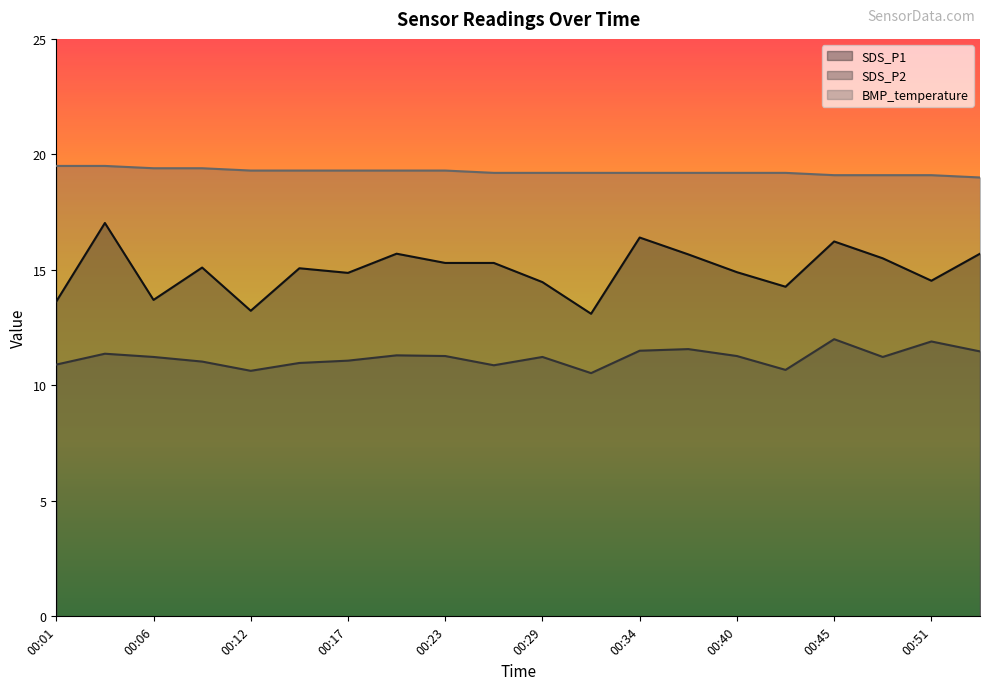

Reading right to left, extract all data points from this chart.

SDS_P1: 00:54=15.7	00:51=14.5	00:48=15.5	00:45=16.2	00:42=14.3	00:40=14.9	00:37=15.7	00:34=16.4	00:31=13.1	00:29=14.5	00:26=15.3	00:23=15.3	00:20=15.7	00:17=14.9	00:15=15.1	00:12=13.2	00:09=15.1	00:06=13.7	00:04=17.0	00:01=13.6
SDS_P2: 00:54=11.5	00:51=11.9	00:48=11.2	00:45=12.0	00:42=10.7	00:40=11.3	00:37=11.6	00:34=11.5	00:31=10.5	00:29=11.2	00:26=10.9	00:23=11.3	00:20=11.3	00:17=11.1	00:15=11.0	00:12=10.6	00:09=11.0	00:06=11.2	00:04=11.4	00:01=10.9
BMP_temperature: 00:54=19.0	00:51=19.1	00:48=19.1	00:45=19.1	00:42=19.2	00:40=19.2	00:37=19.2	00:34=19.2	00:31=19.2	00:29=19.2	00:26=19.2	00:23=19.3	00:20=19.3	00:17=19.3	00:15=19.3	00:12=19.3	00:09=19.4	00:06=19.4	00:04=19.5	00:01=19.5